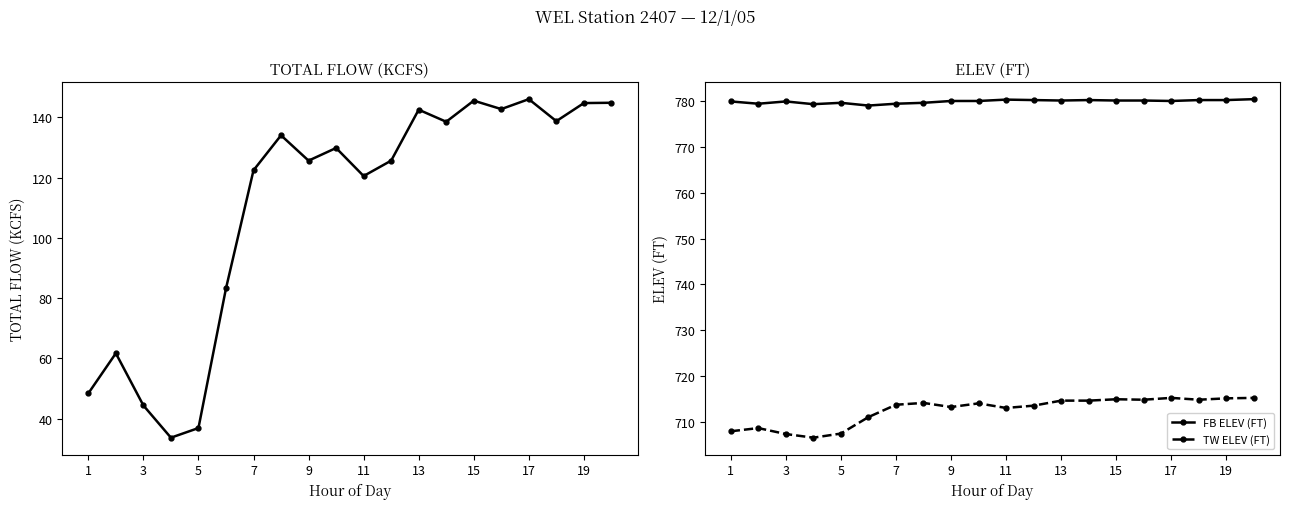

What is the value of the TW ELEV (FT) point at the 5th from the left?

707.4